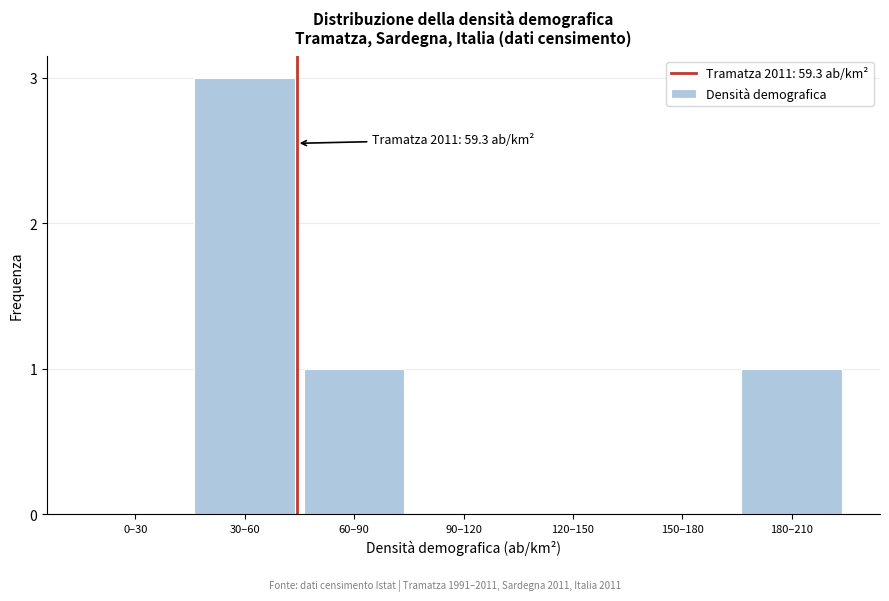

Reading left to right, what are all the values shown in this chart?

0–30=0	30–60=3	60–90=1	90–120=0	120–150=0	150–180=0	180–210=1